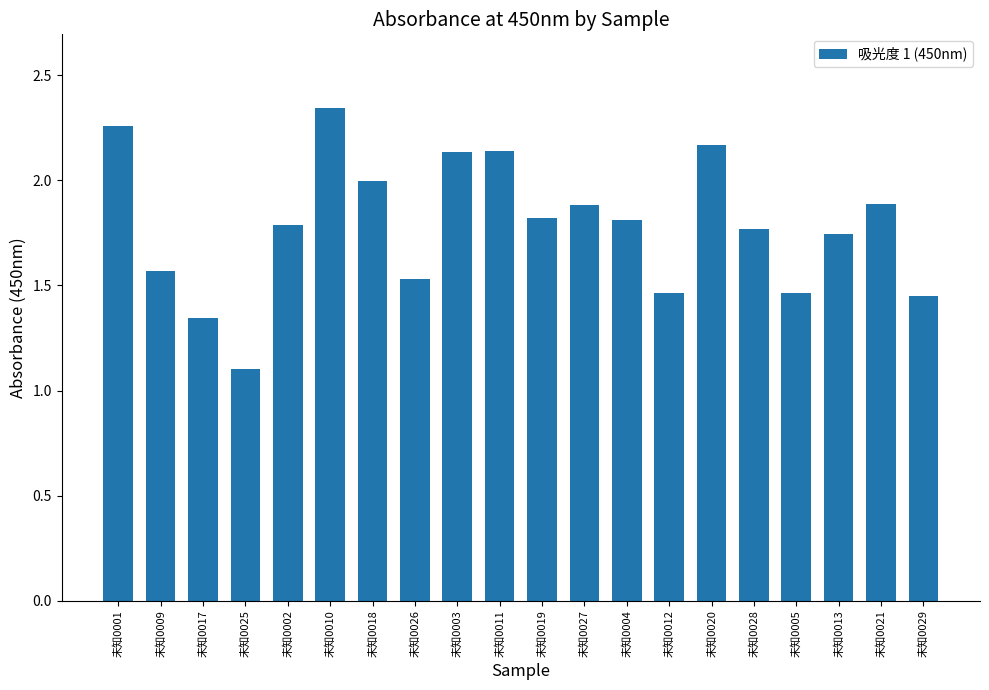

At which label is the value closest to 1?

未知0025